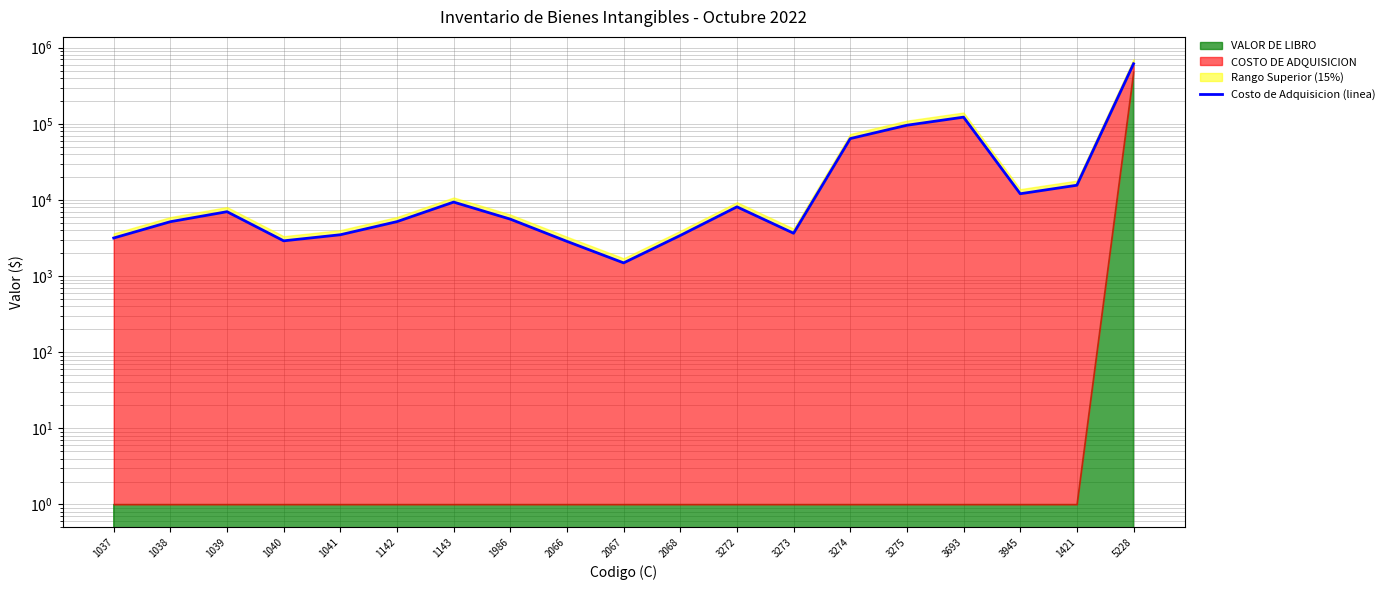

What is the ratio of the value at 3272 to the value at 3273?

2.2